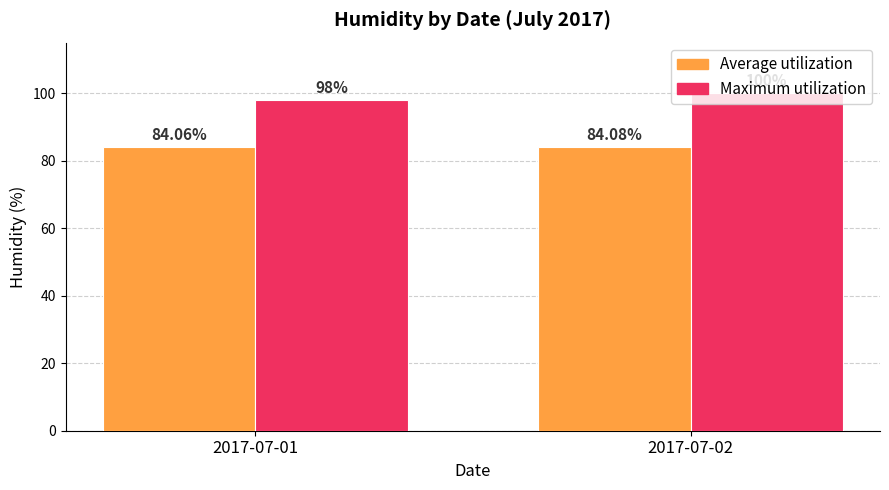

How many Maximum utilization values are between 98 and 100?

2